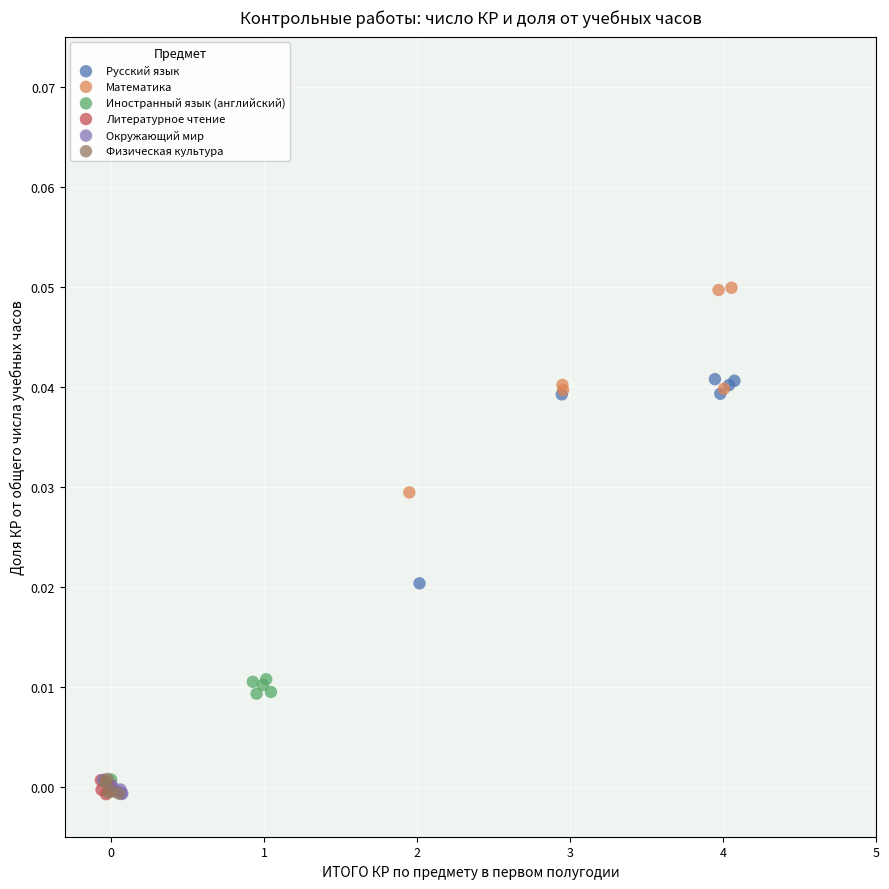

Which series reaches the maximum Y coordinate?

Математика